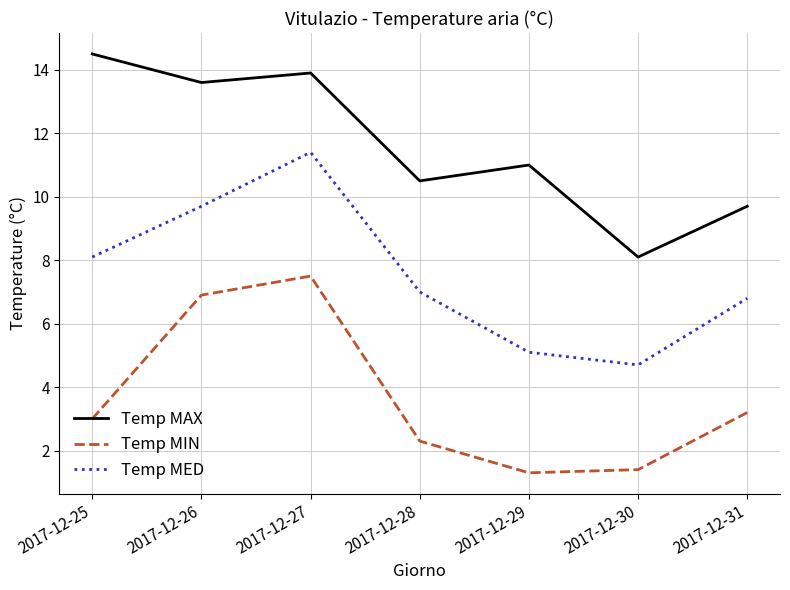

Which series has the largest total across all categories?

Temp MAX